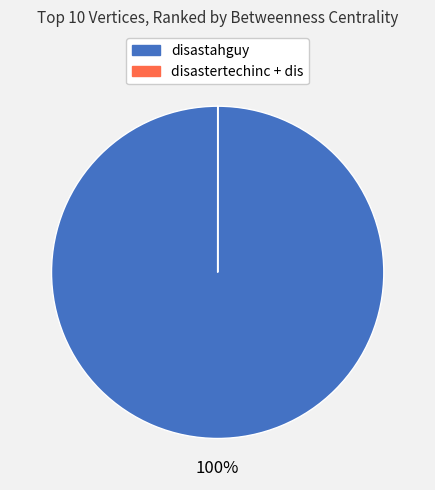

Is there any slice that represents more than half of the pie?

Yes